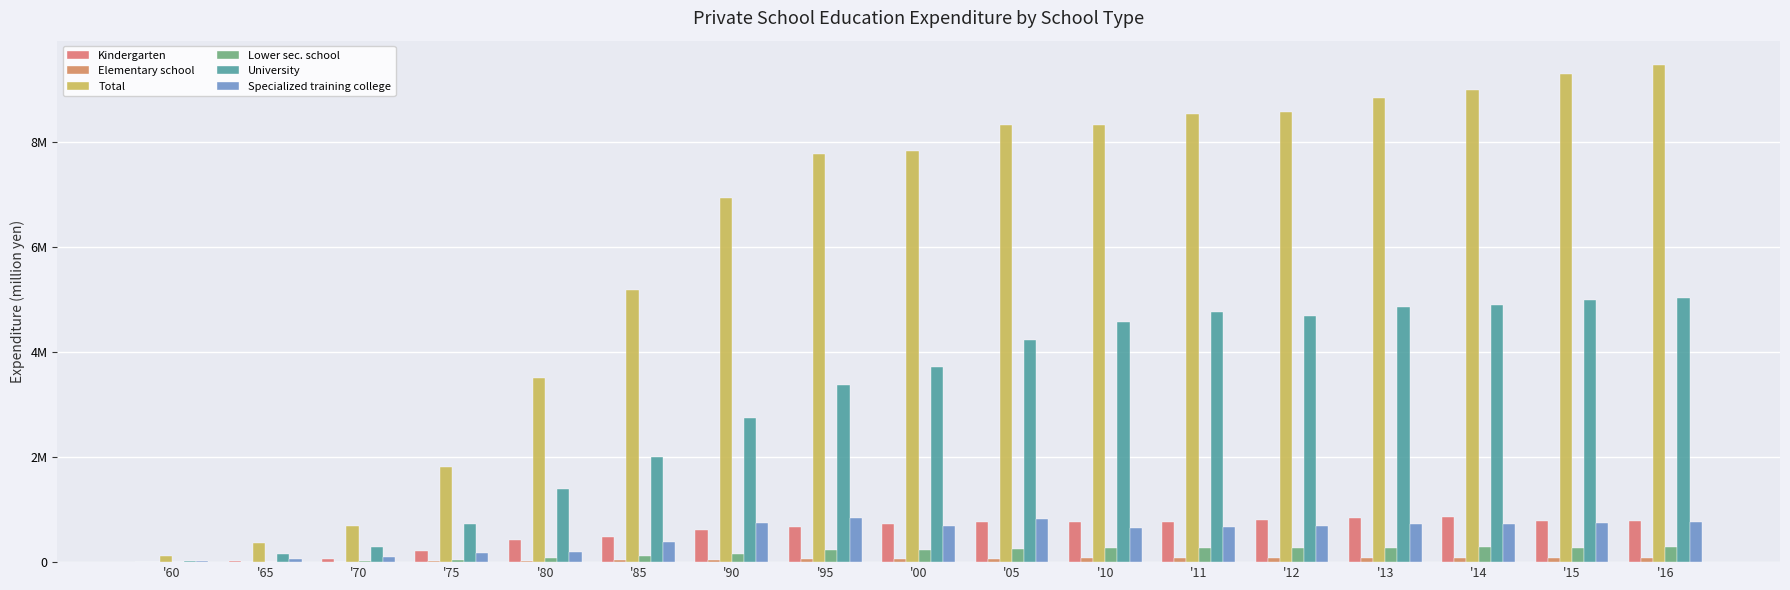

What is the difference between the highest and lowest values at '60?

115070.0